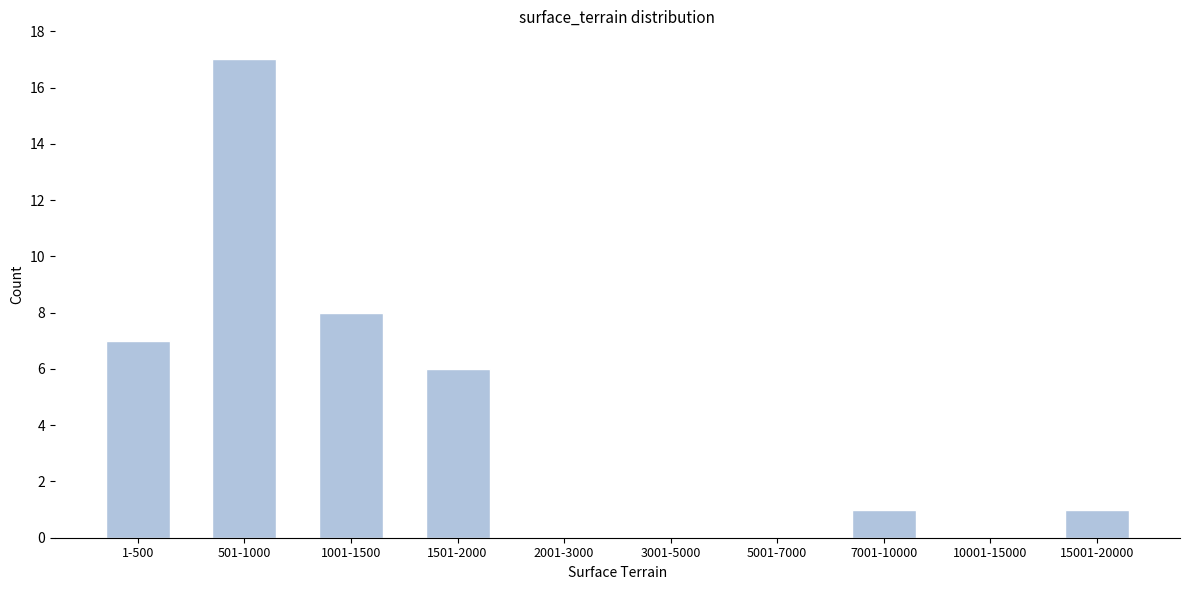

Reading left to right, extract all data points from this chart.

1-500=7	501-1000=17	1001-1500=8	1501-2000=6	2001-3000=0	3001-5000=0	5001-7000=0	7001-10000=1	10001-15000=0	15001-20000=1